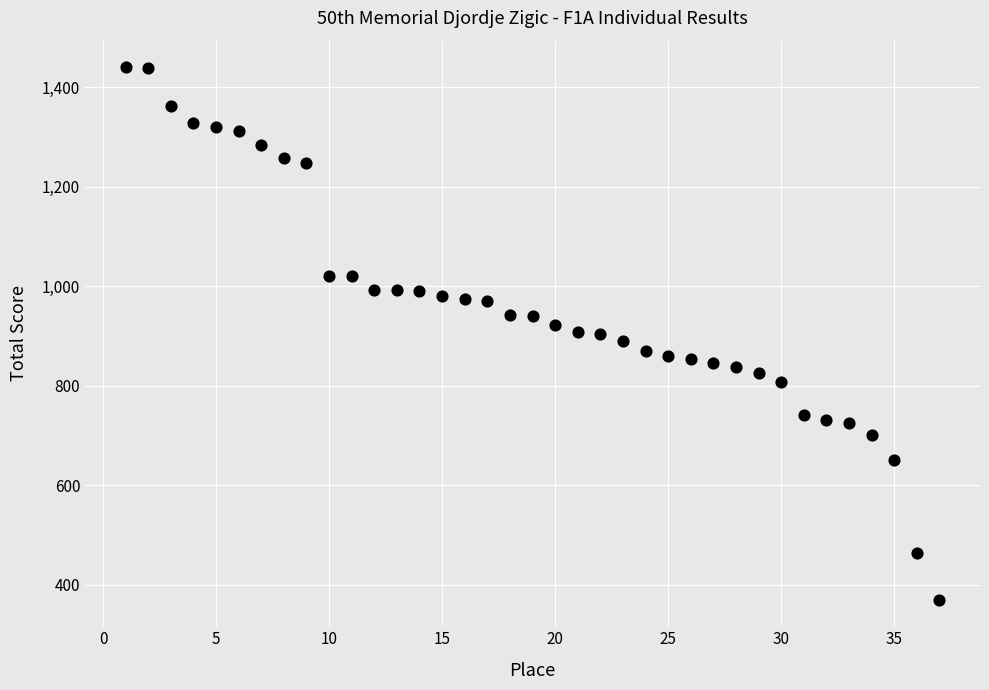

How many data points are displayed?

37